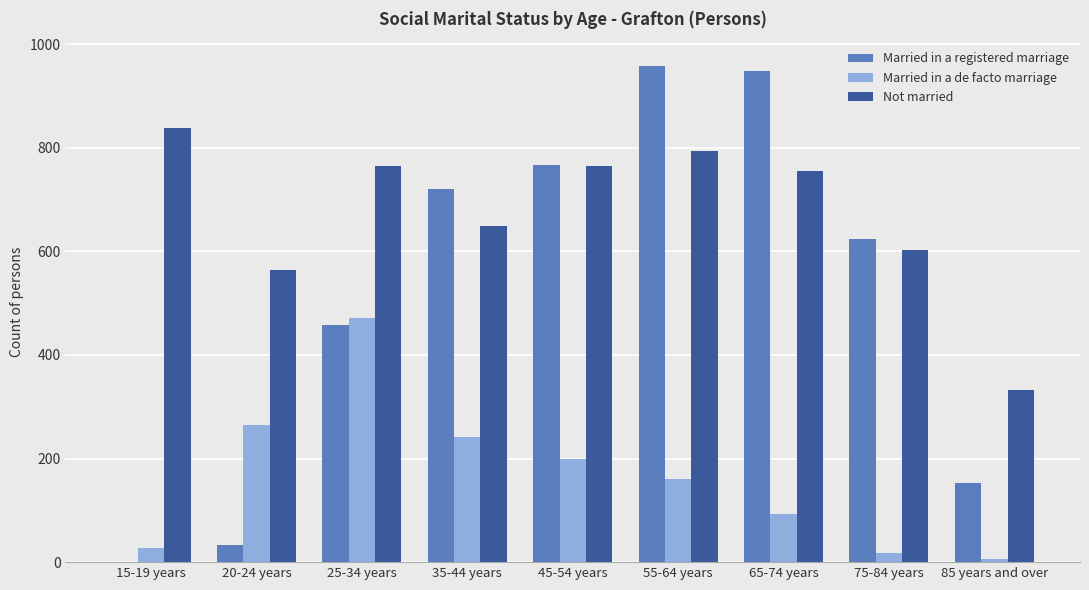

Which series changed the most between 45-54 years and 75-84 years?

Married in a de facto marriage